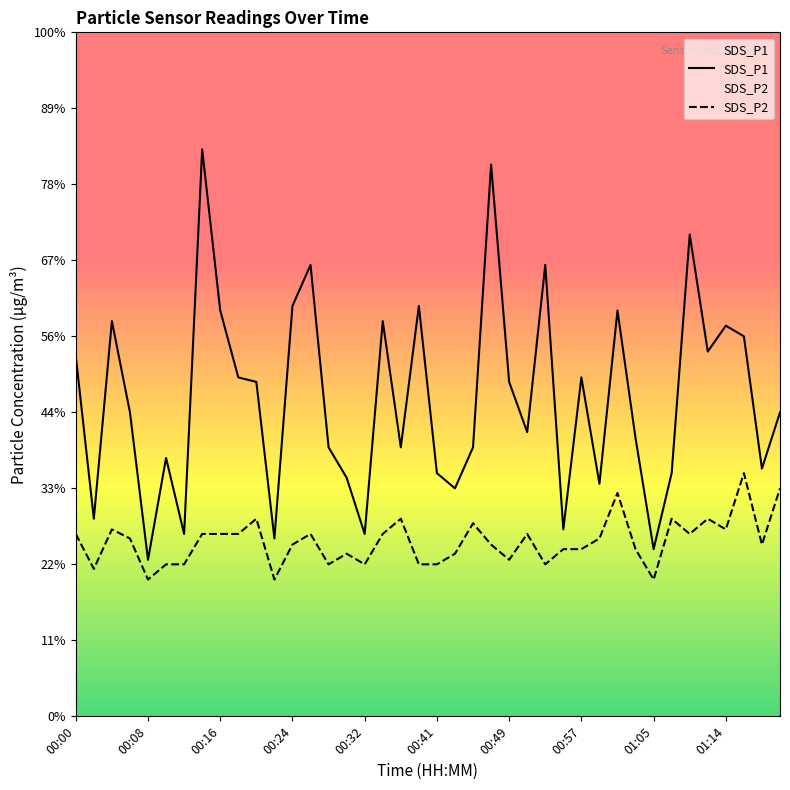

Where is SDS_P1 nearest to the value 2?

00:06